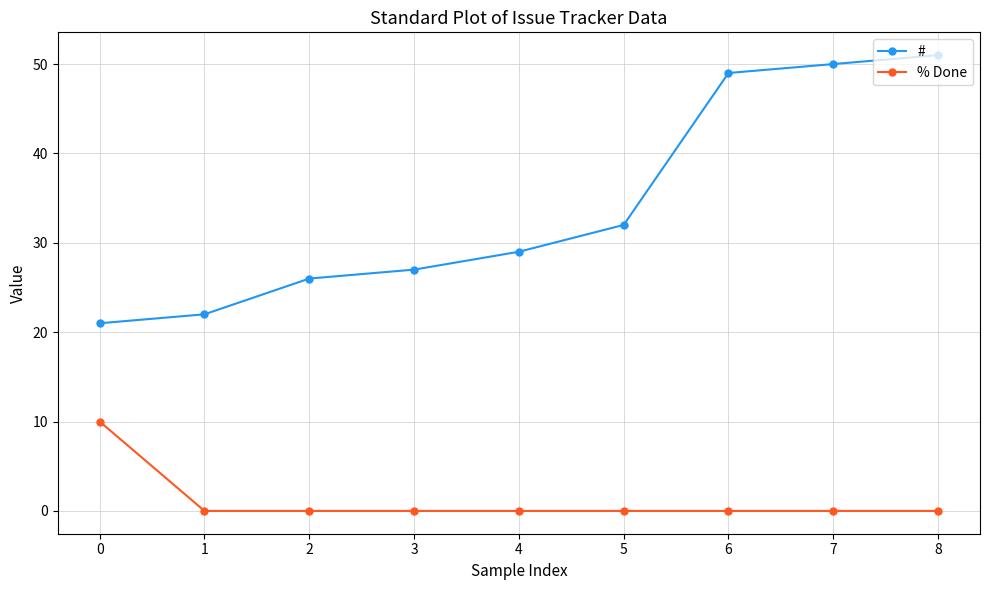

The value of # at 6 is 49. True or false?

True